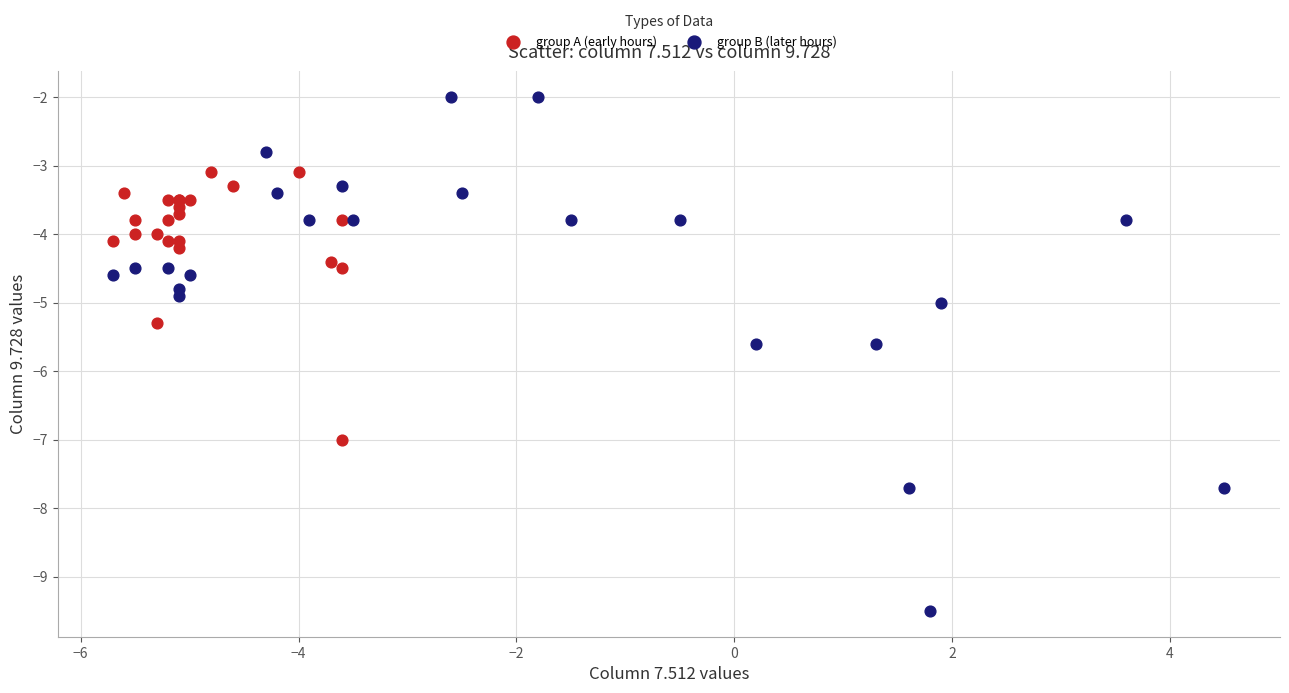

What are all the series names shown in the legend?

group A (early hours), group B (later hours)